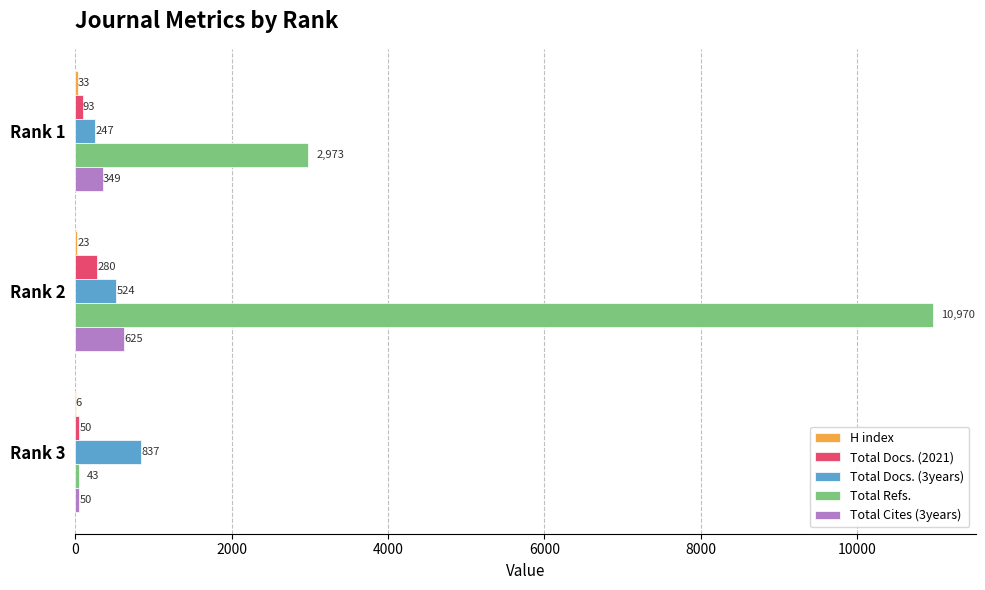

What is the highest value of the Total Cites (3years) series?

625